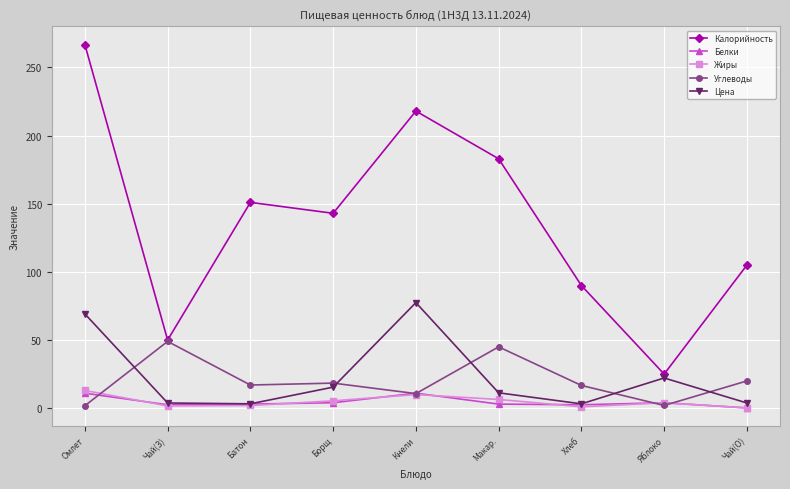

At which category is the sum across all series the highest?

Омлет